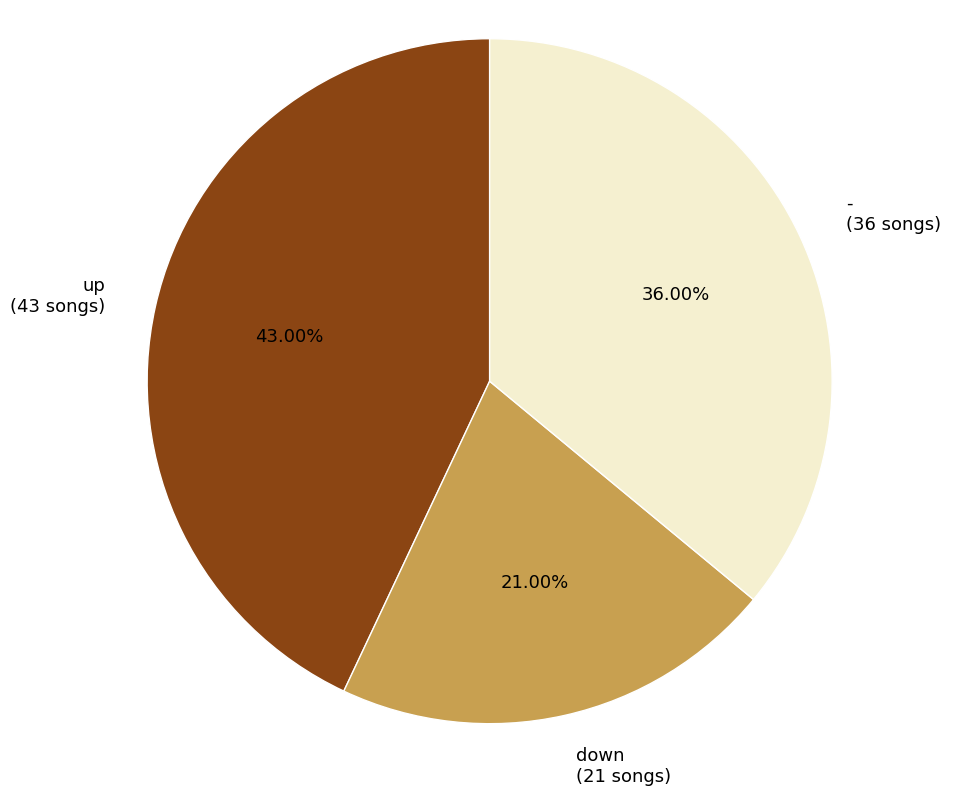

Does down represent more than half of the total?

No